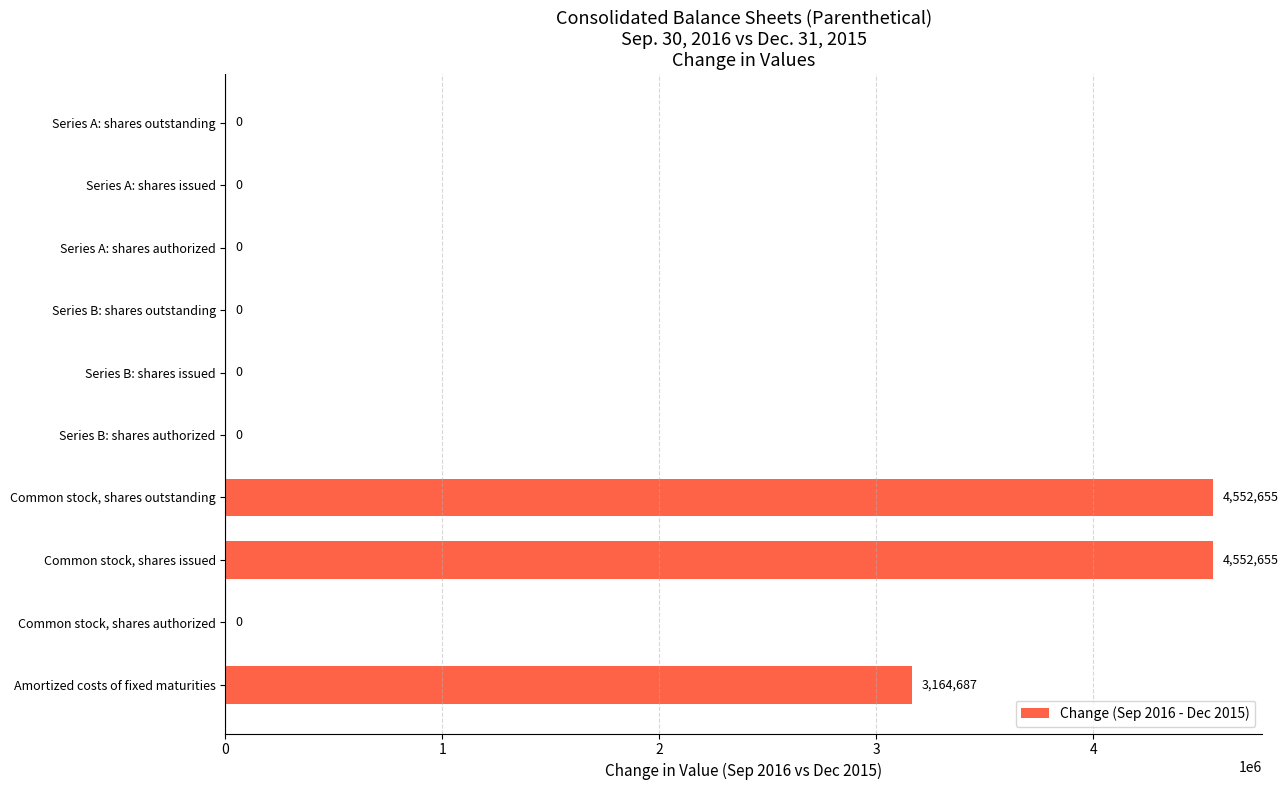

What is the change in value from Amortized costs of fixed maturities to Series B: shares authorized?

-3164687